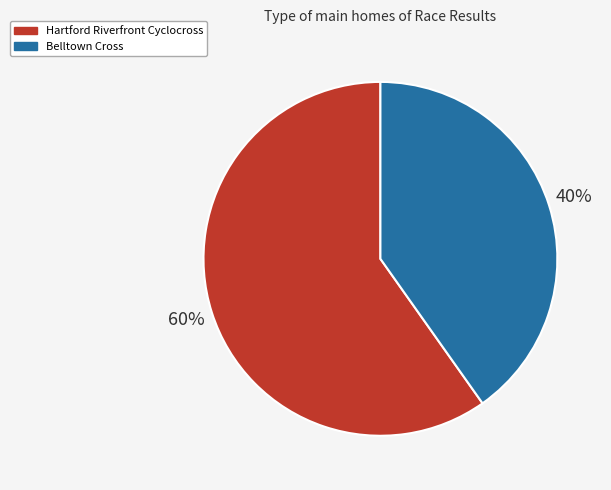

Between Belltown Cross and Hartford Riverfront Cyclocross, which is larger?

Hartford Riverfront Cyclocross